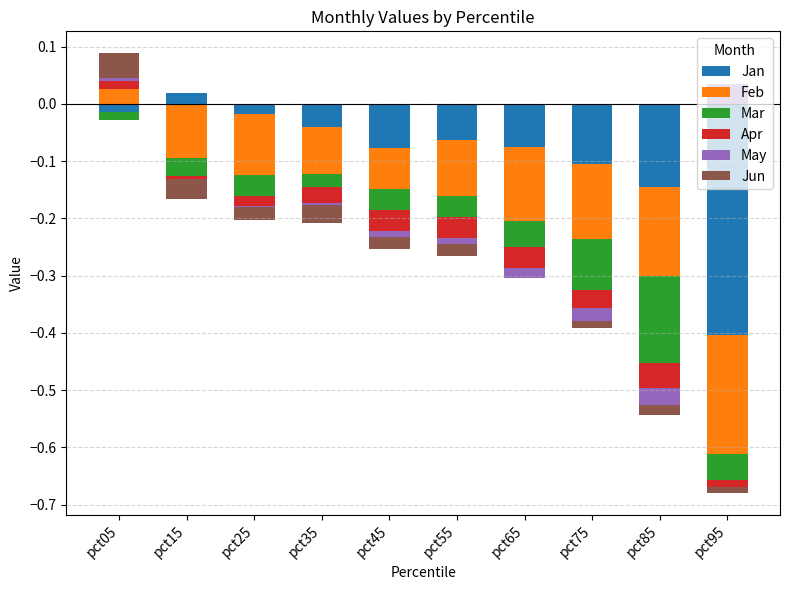

How many distinct data groups are displayed?

6